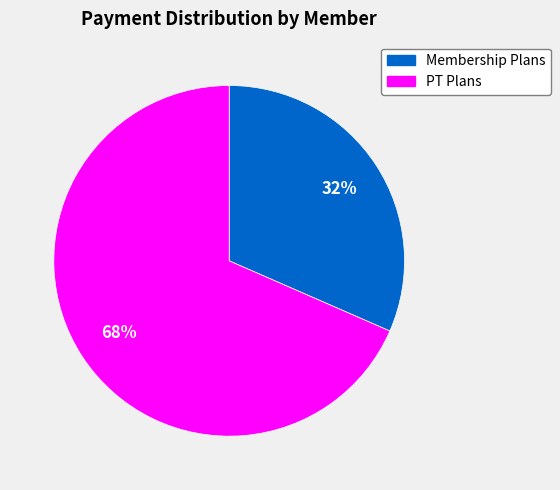

To the nearest percent, what is the average slice percentage?

50%